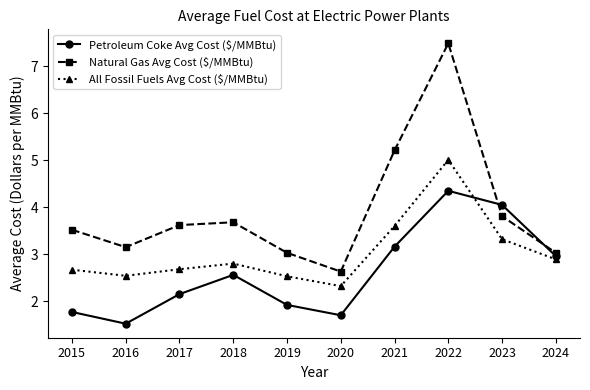

What is the sum of the Petroleum Coke Avg Cost ($/MMBtu) values at 2022 and 2023?

8.4